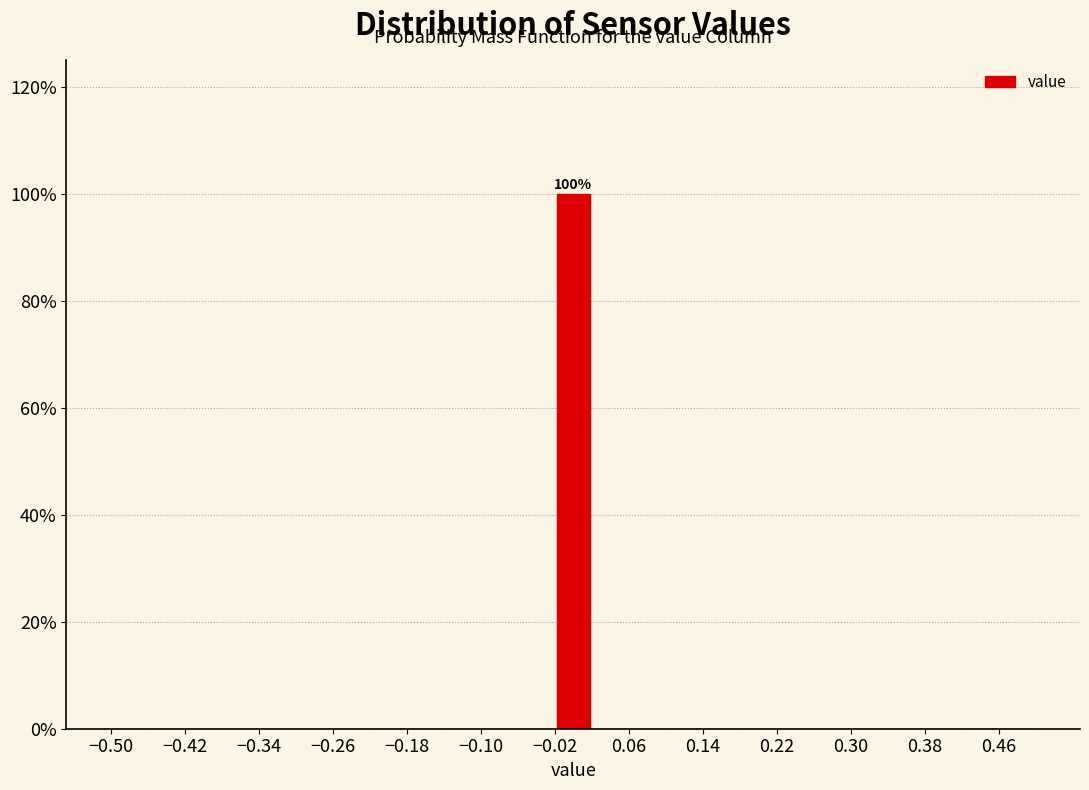

Which range on the x-axis has the tallest bar?

-0.02 to 0.02